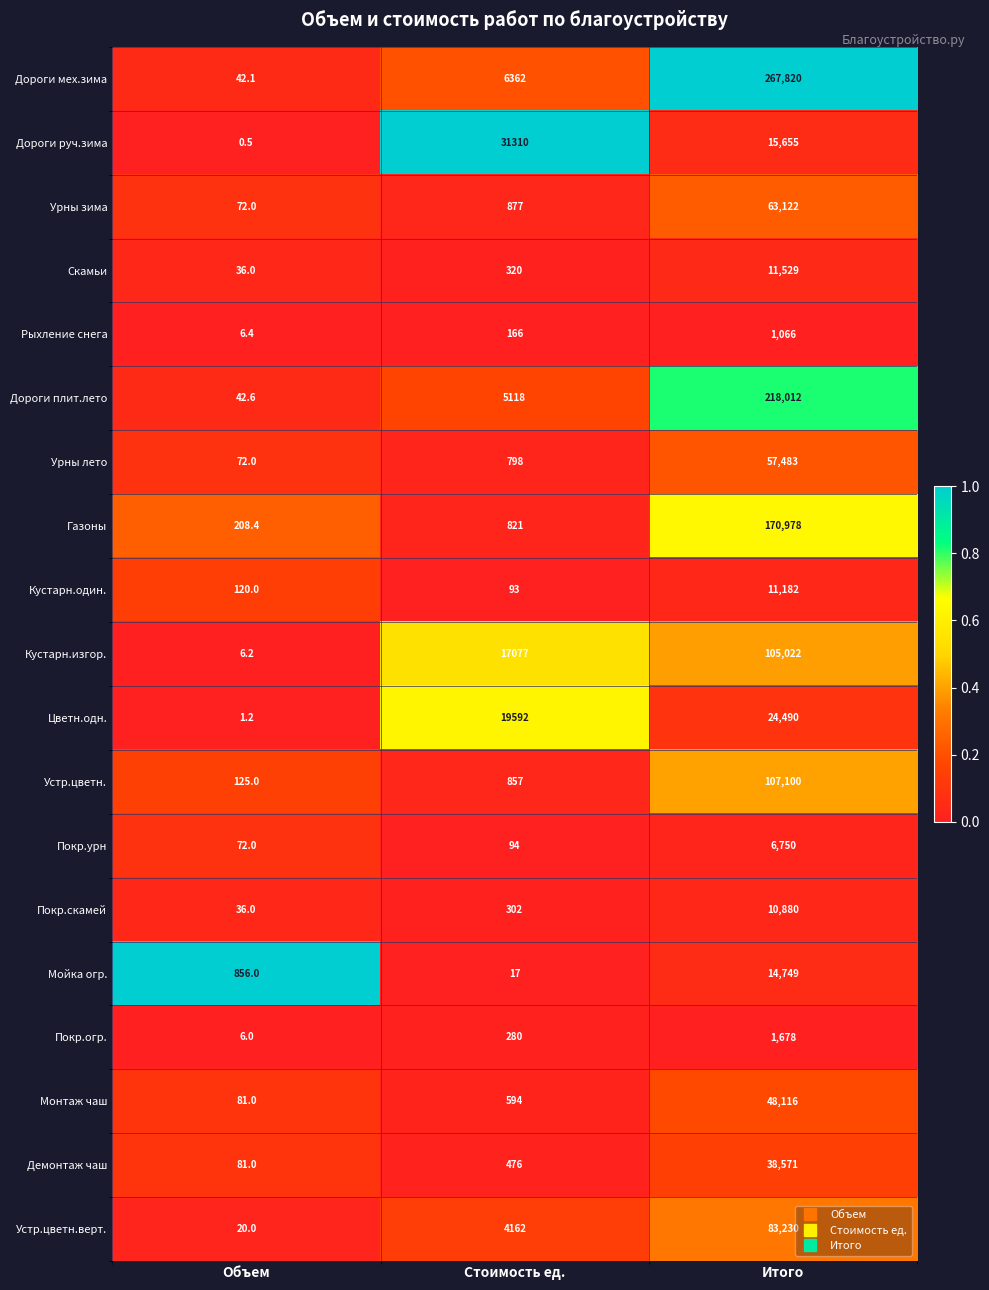

What is the sum of the Дороги руч.зима values at Объем and Стоимость ед.?

31310.5